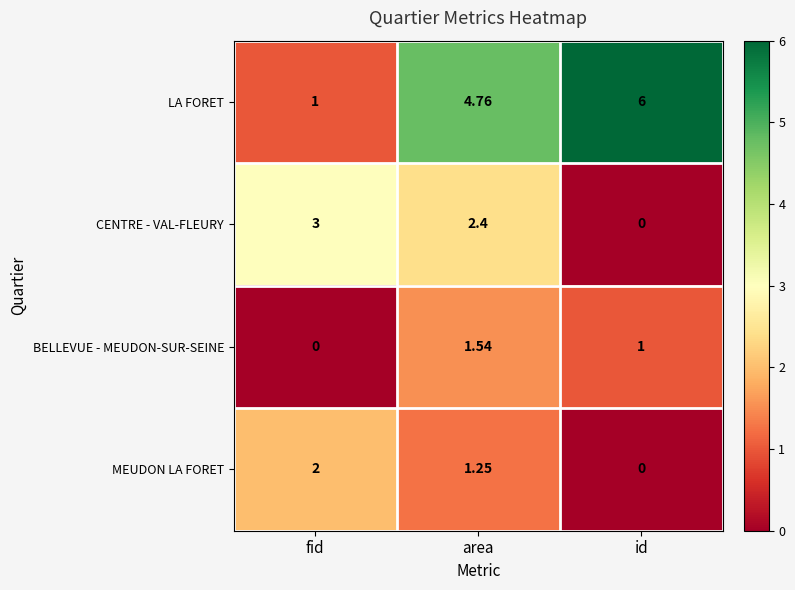

At which label does MEUDON LA FORET first exceed 1?

fid